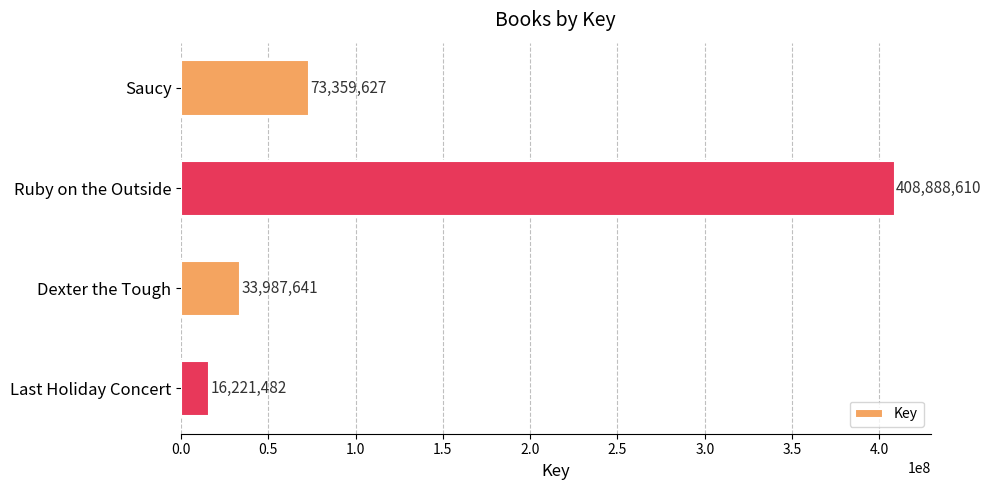

What is the difference between the second highest and minimum values?

57138145